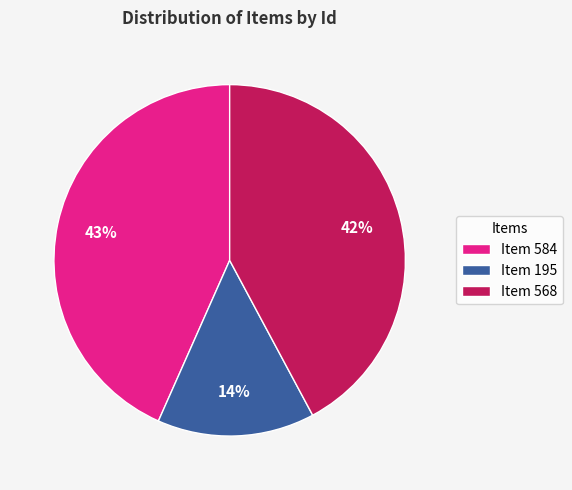

Count the number of slices in the pie.

3